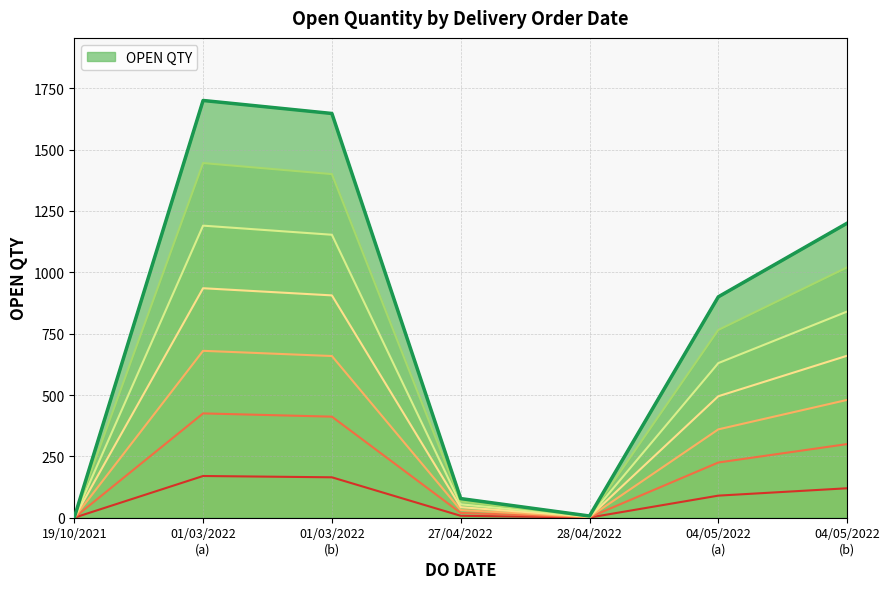

The value at 01/03/2022
(b) is 1647. True or false?

True